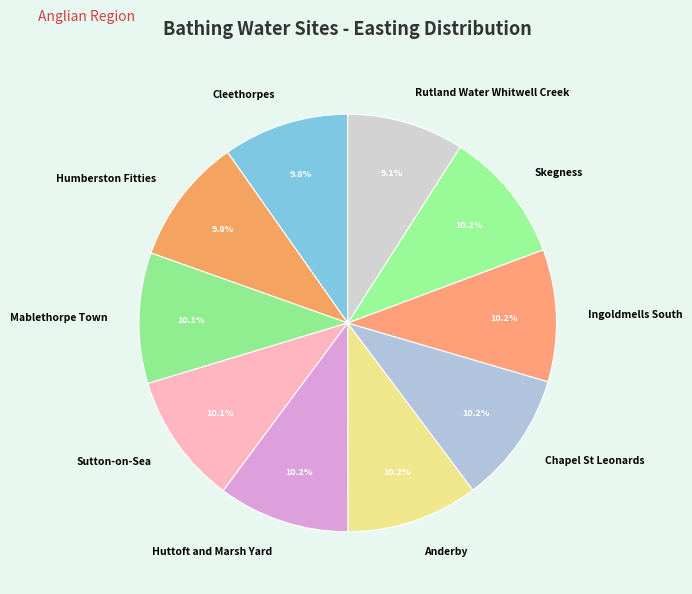

To the nearest percent, what is the difference between the largest and smallest slice percentages?

1%